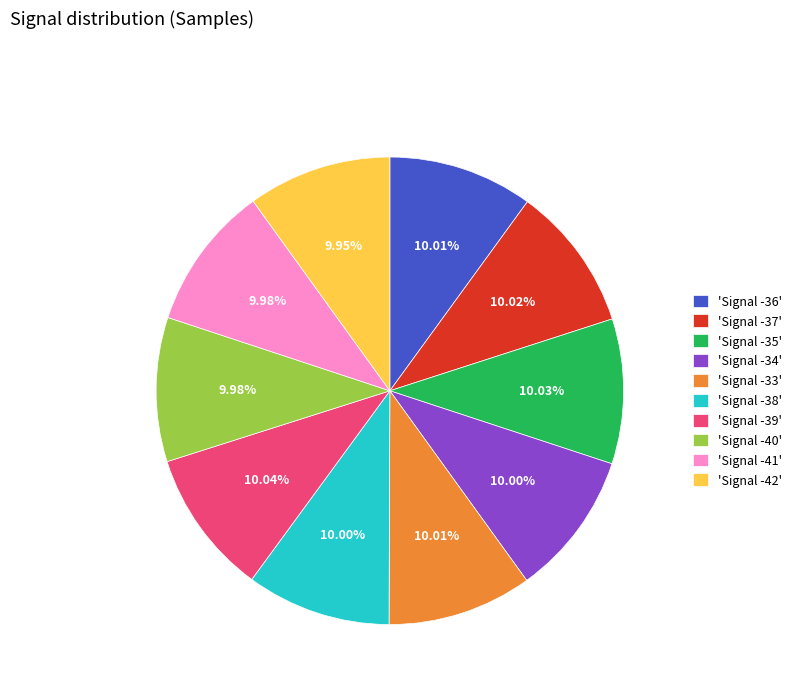

Do 'Signal -36' and 'Signal -40' together represent more than half of the pie?

No